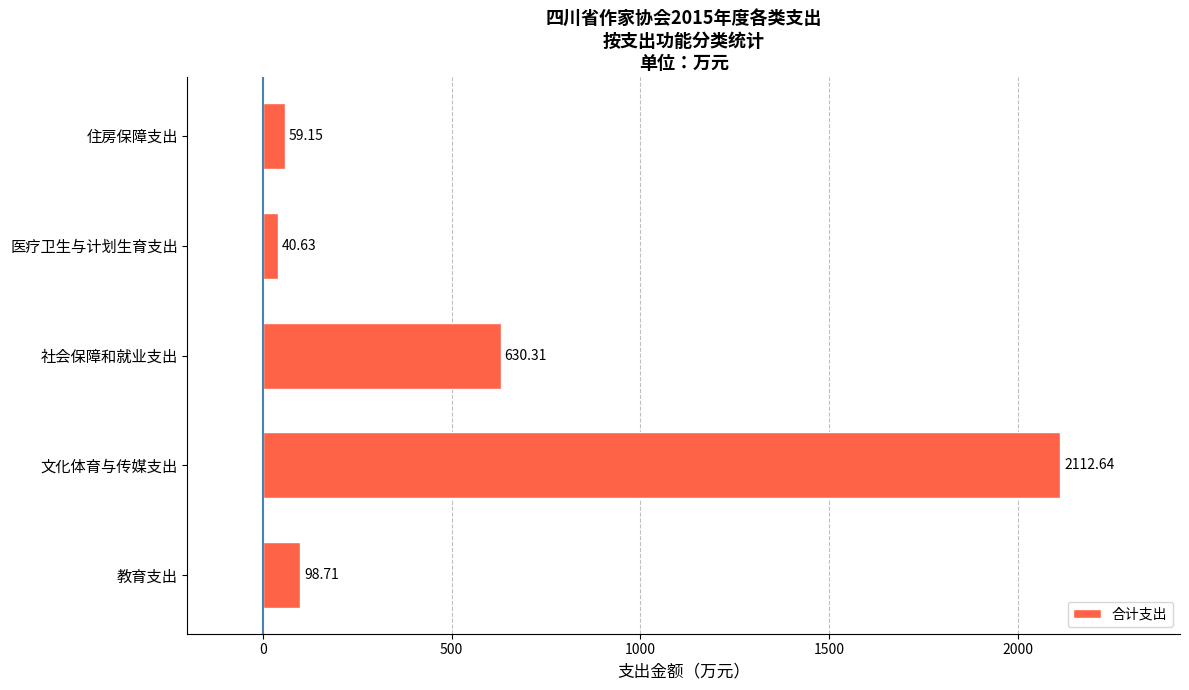

List the labels in order of value, smallest first.

医疗卫生与计划生育支出, 住房保障支出, 教育支出, 社会保障和就业支出, 文化体育与传媒支出